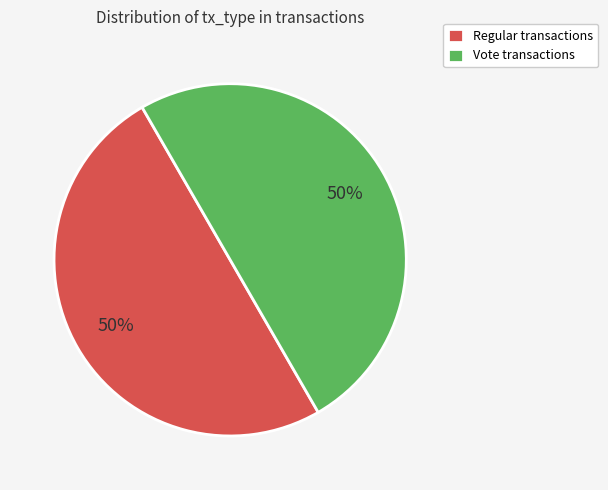

Combined, do Regular transactions and Vote transactions account for over 50%?

Yes